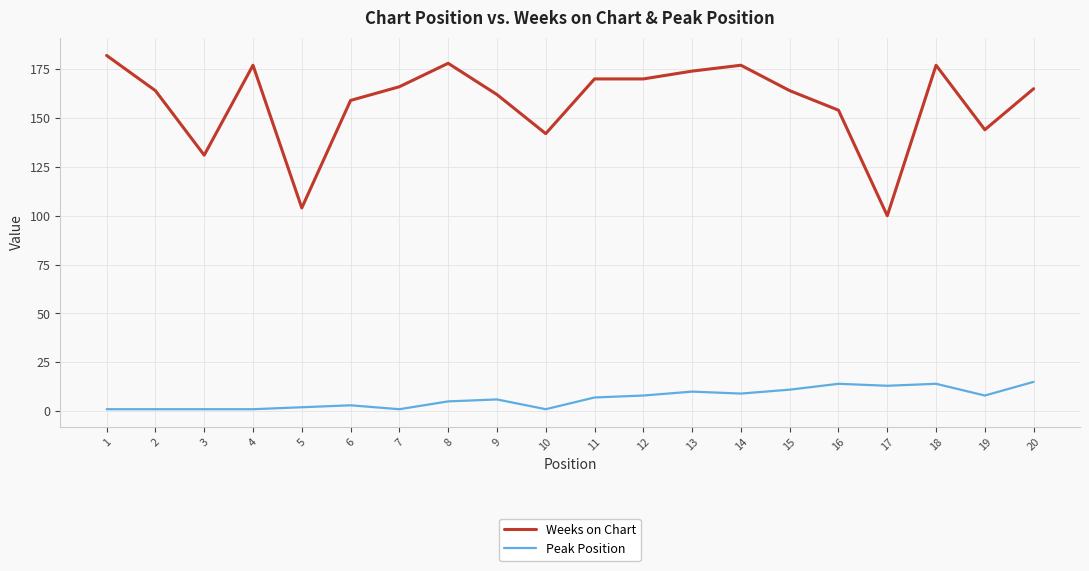

Which series has the largest range (max minus min)?

Weeks on Chart